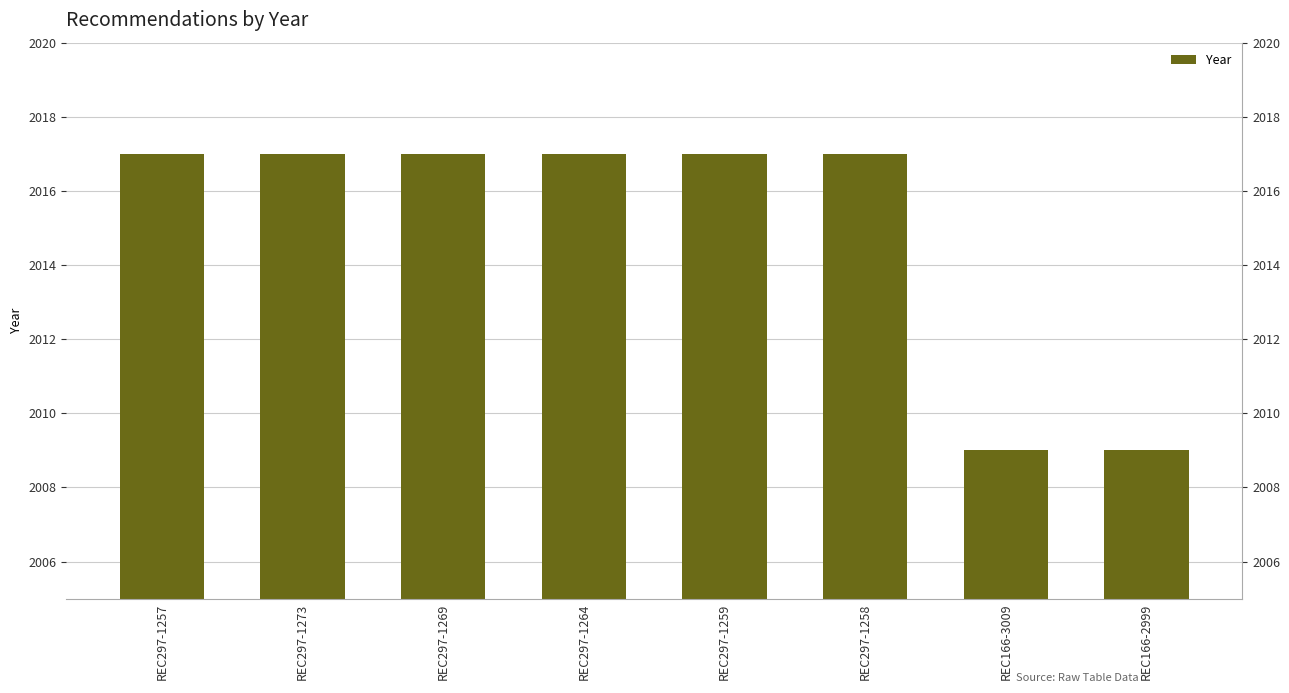

What is the greatest value displayed?

2017